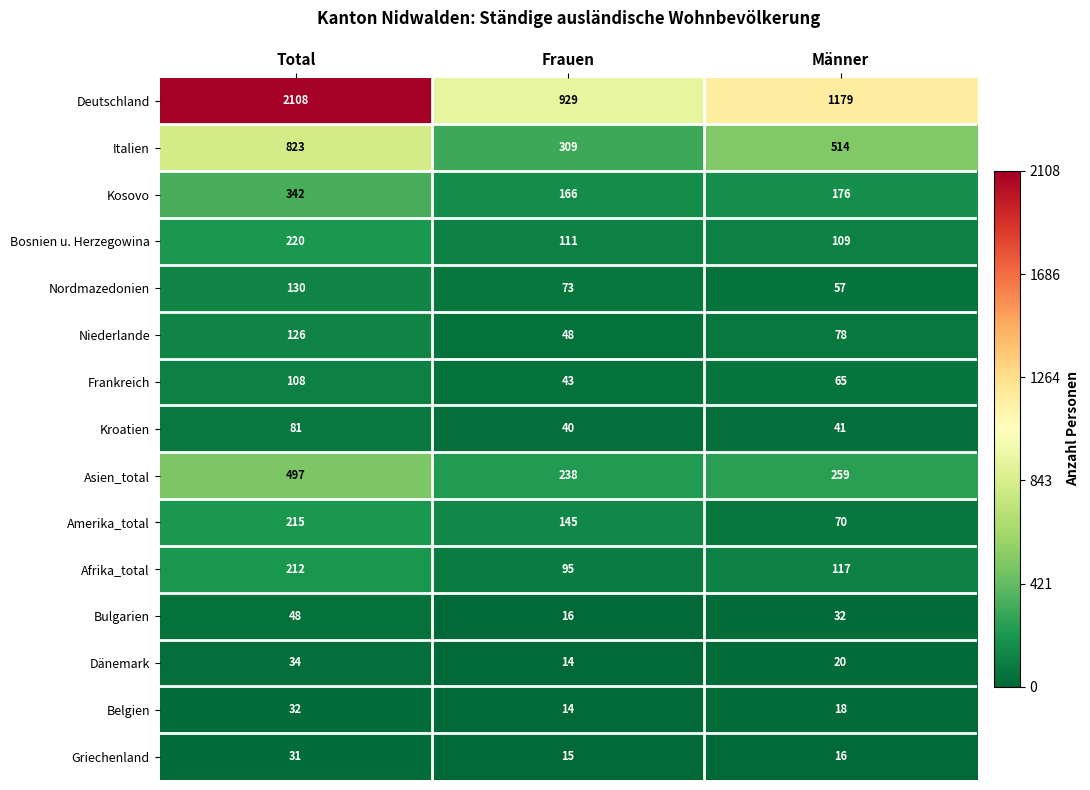

Which series changed the most between Total and Frauen?

Deutschland